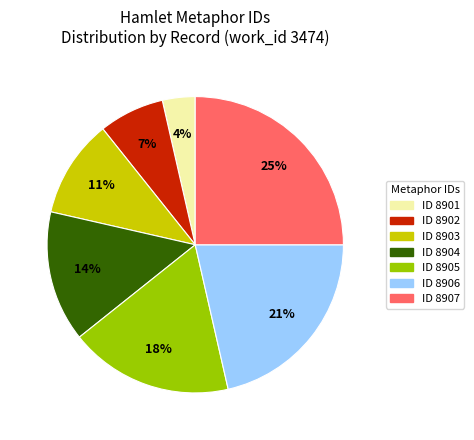

To the nearest percent, what is the combined percentage of ID 8907 and ID 8903?

36%